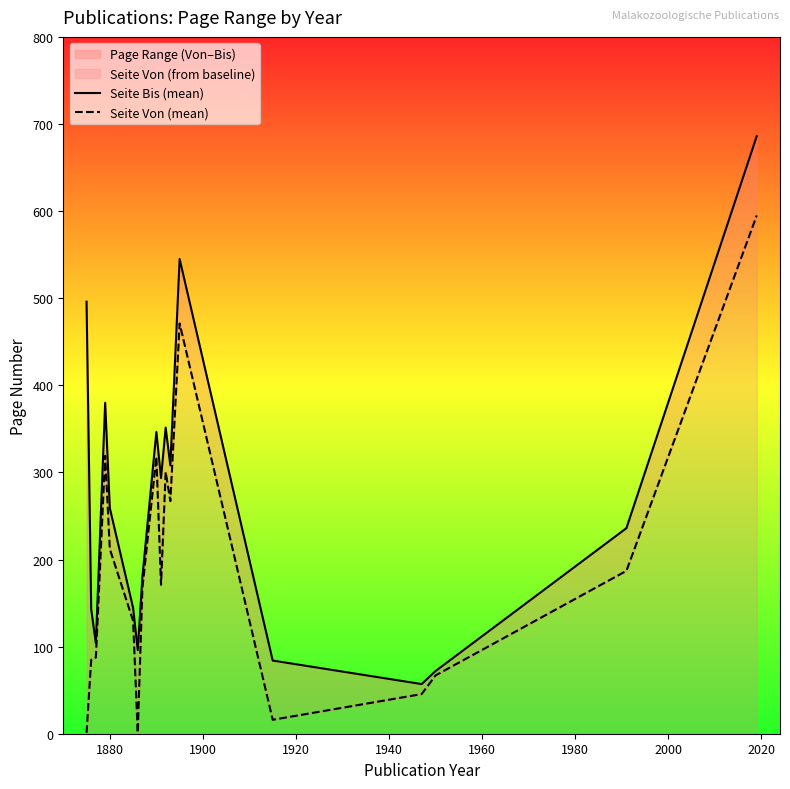

How many values in the Seite Bis (mean) series exceed 259?

8